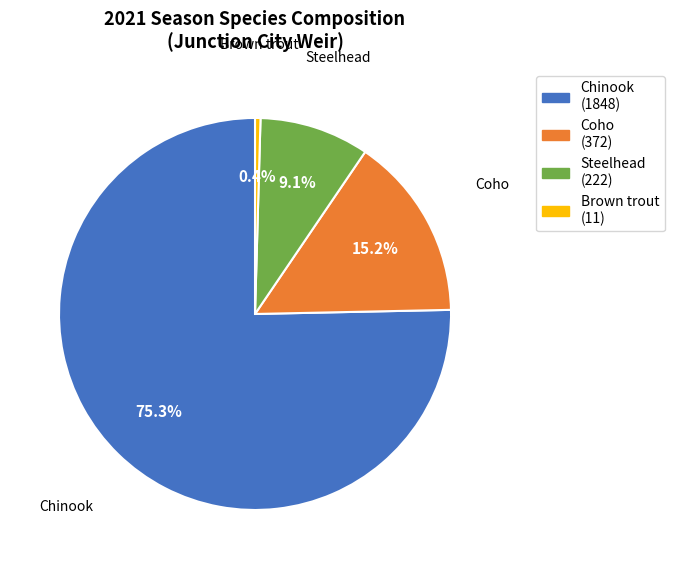

Rank the categories by value from lowest to highest.

Brown trout, Steelhead, Coho, Chinook